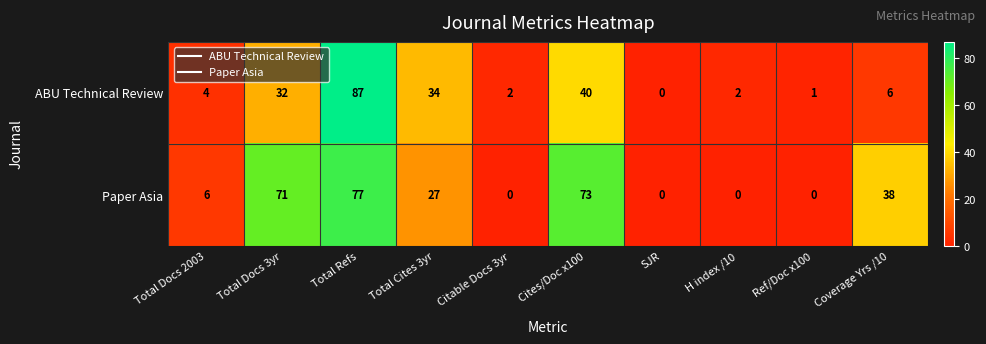

List the series in order of their peak value, lowest first.

Paper Asia, ABU Technical Review